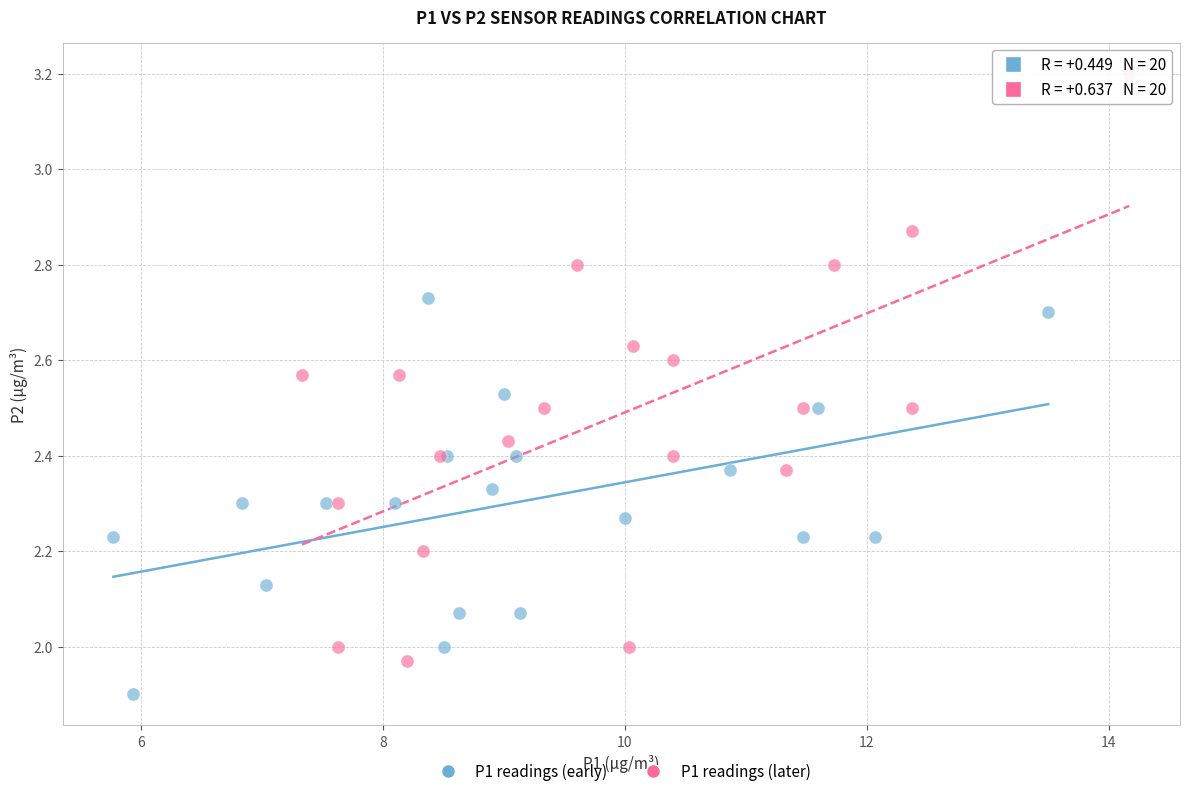

Which series reaches the maximum Y coordinate?

P1 readings (later)